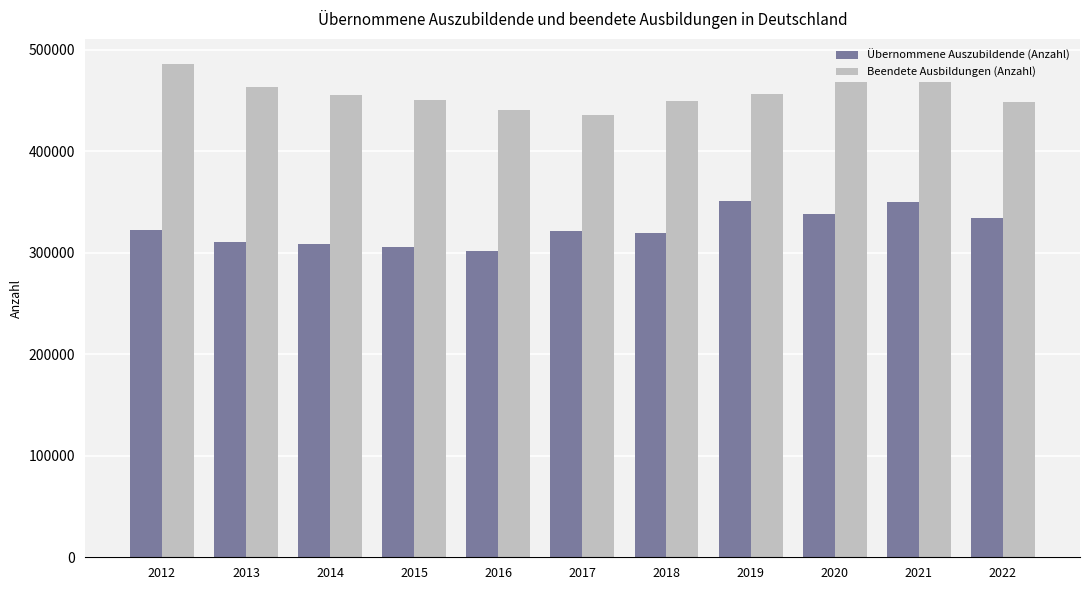

What is the difference between the highest and lowest values at 2017?

114256.6